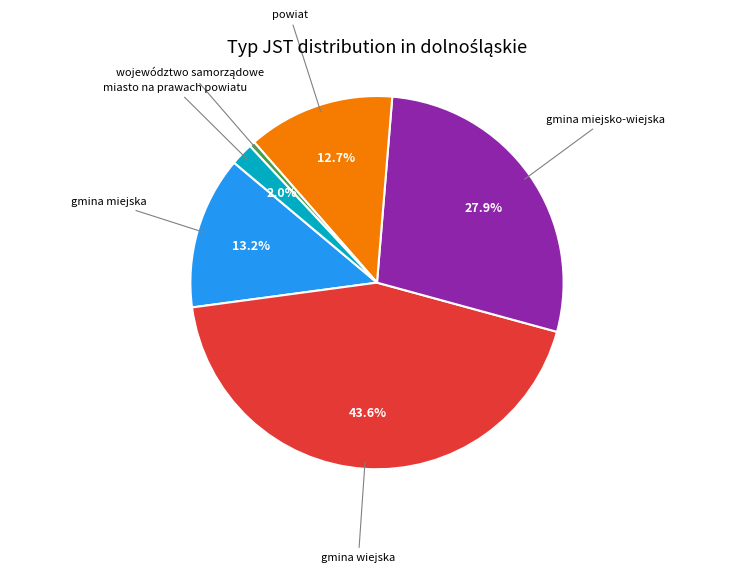

Is there a majority slice in this chart?

No